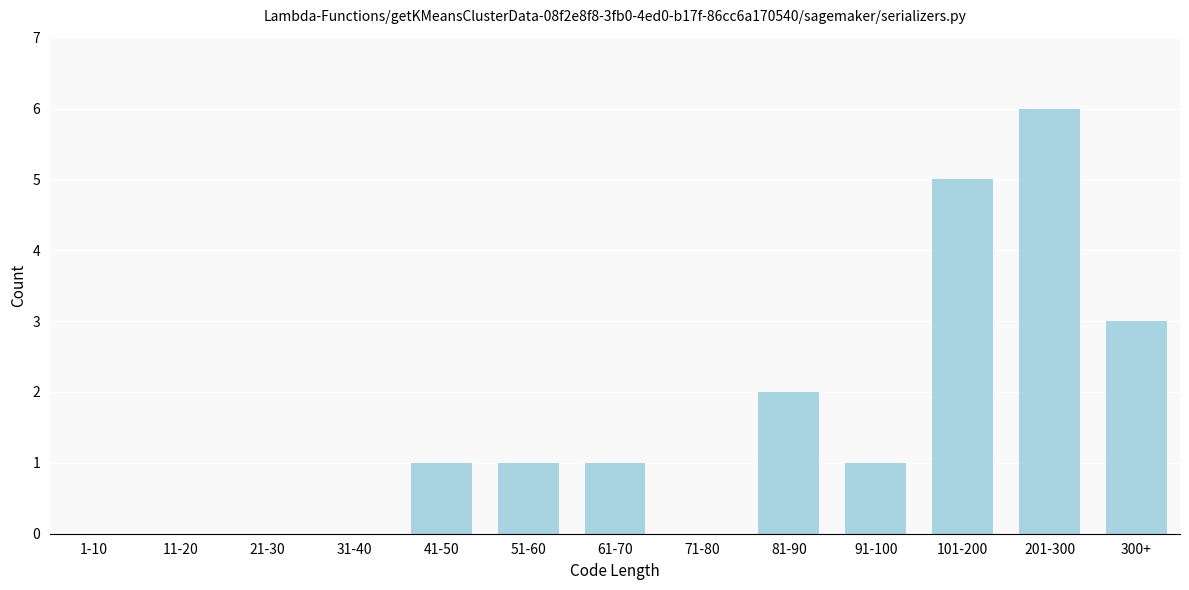

Reading left to right, transcribe all the data shown in this chart.

1-10=0	11-20=0	21-30=0	31-40=0	41-50=1	51-60=1	61-70=1	71-80=0	81-90=2	91-100=1	101-200=5	201-300=6	300+=3